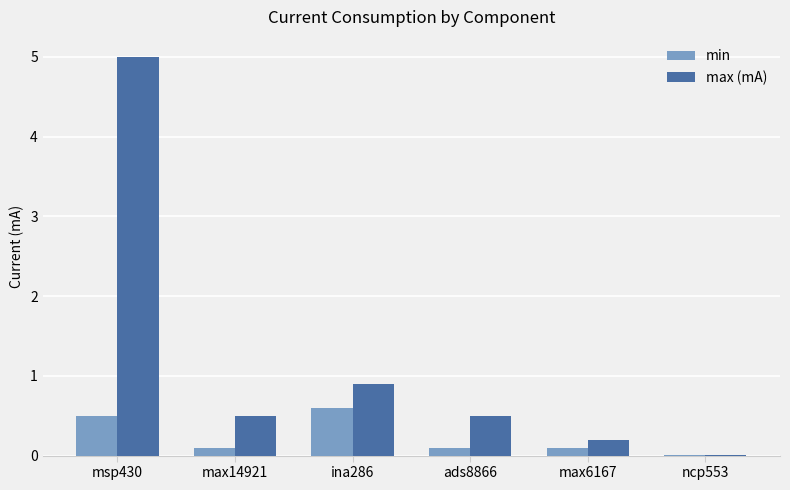

Which category has the highest value in the min series?

ina286